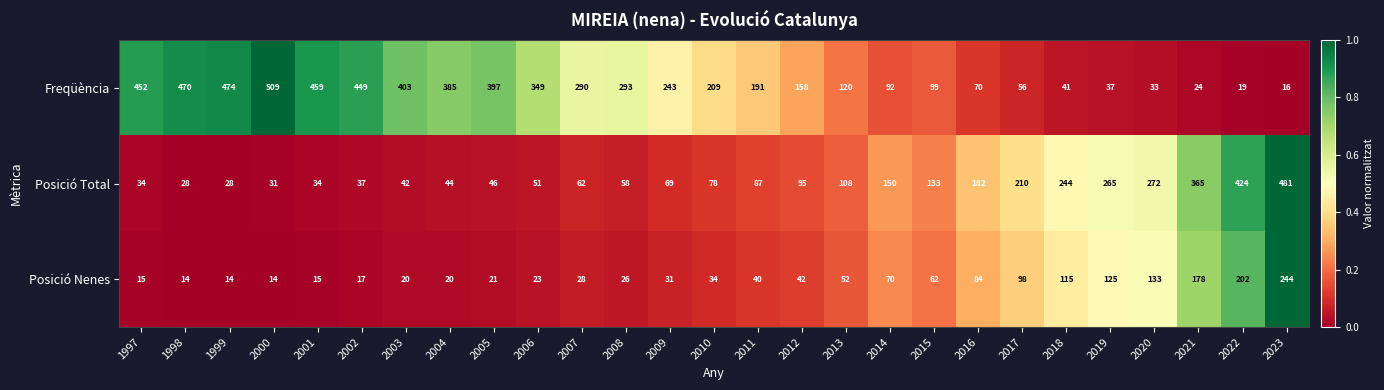

What is the difference between the Freqüència values at 2012 and 2017?

102